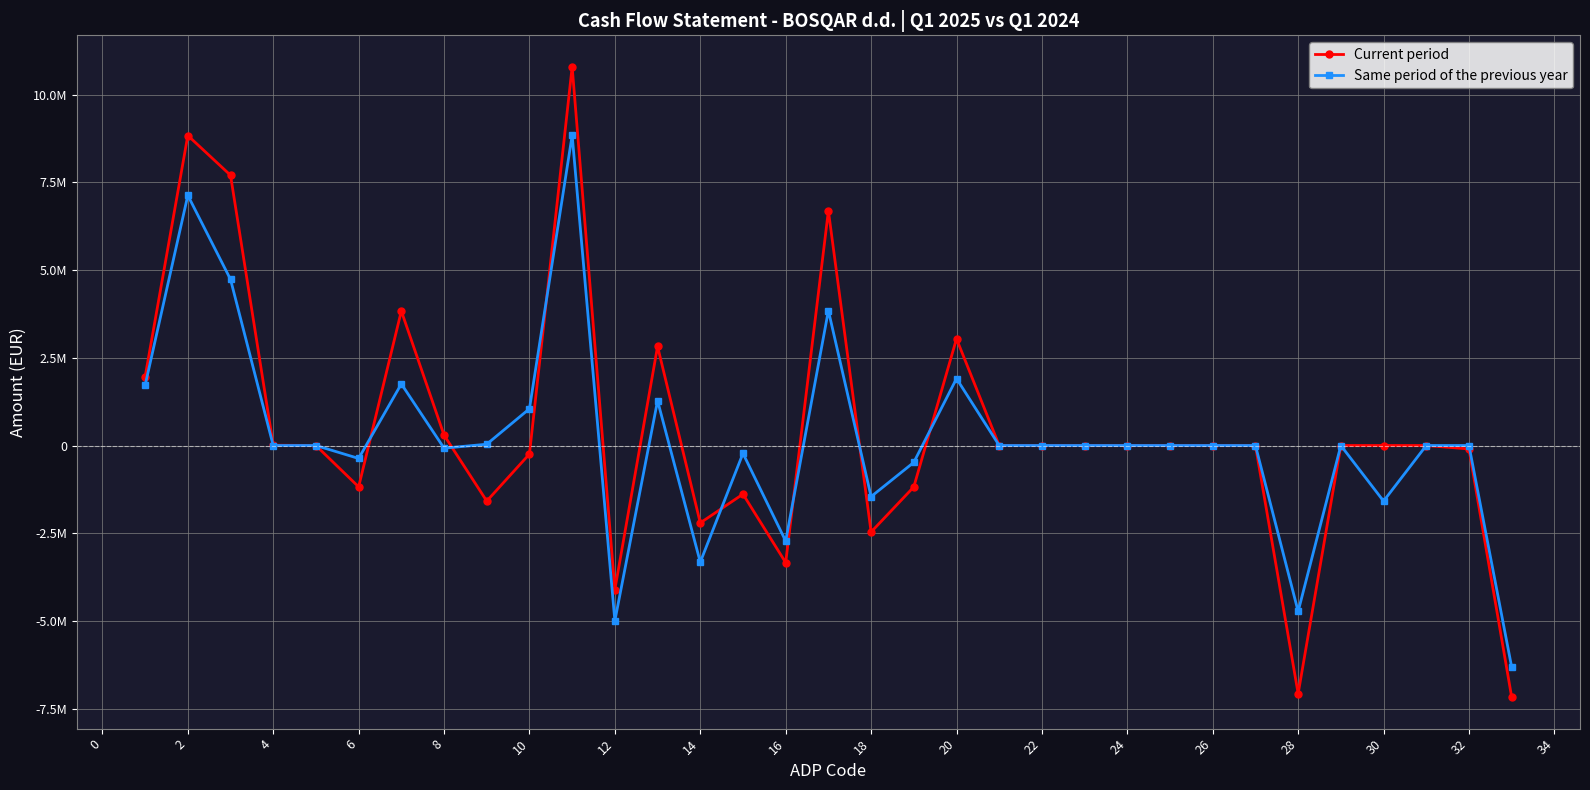

Is this an area chart (filled region under the line)?

No